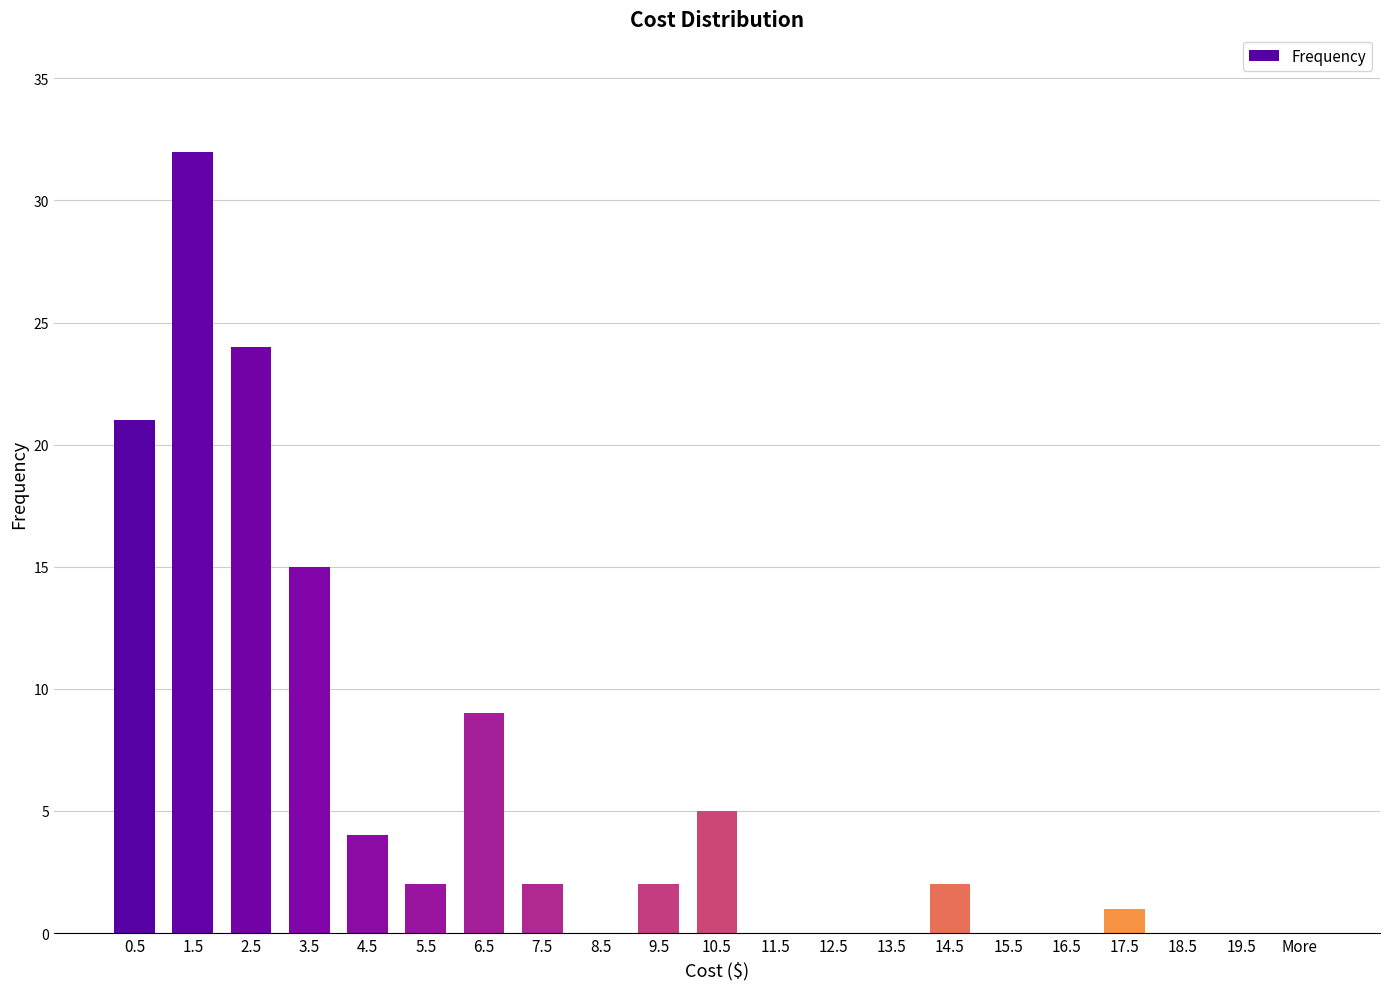

How many distinct data groups are displayed?

1